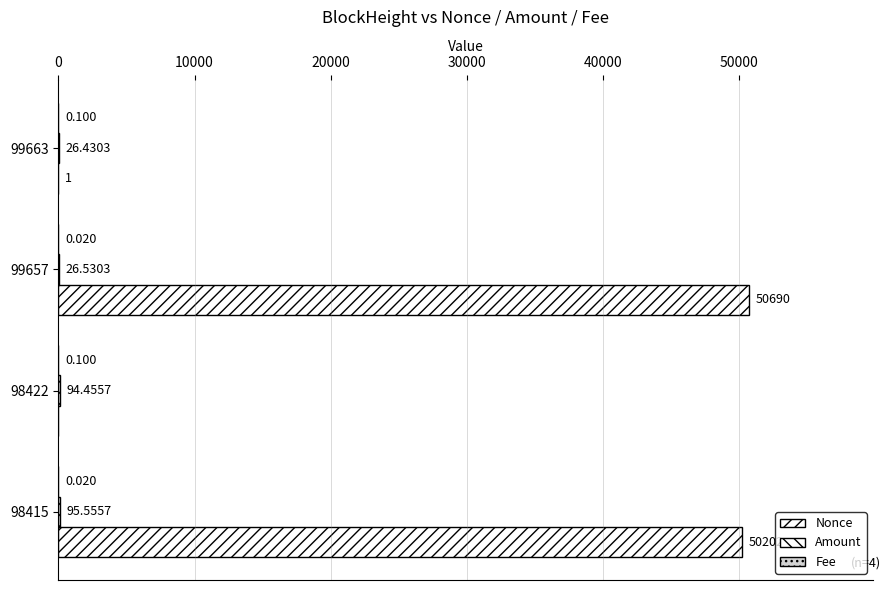

Which series has the largest total across all categories?

Nonce